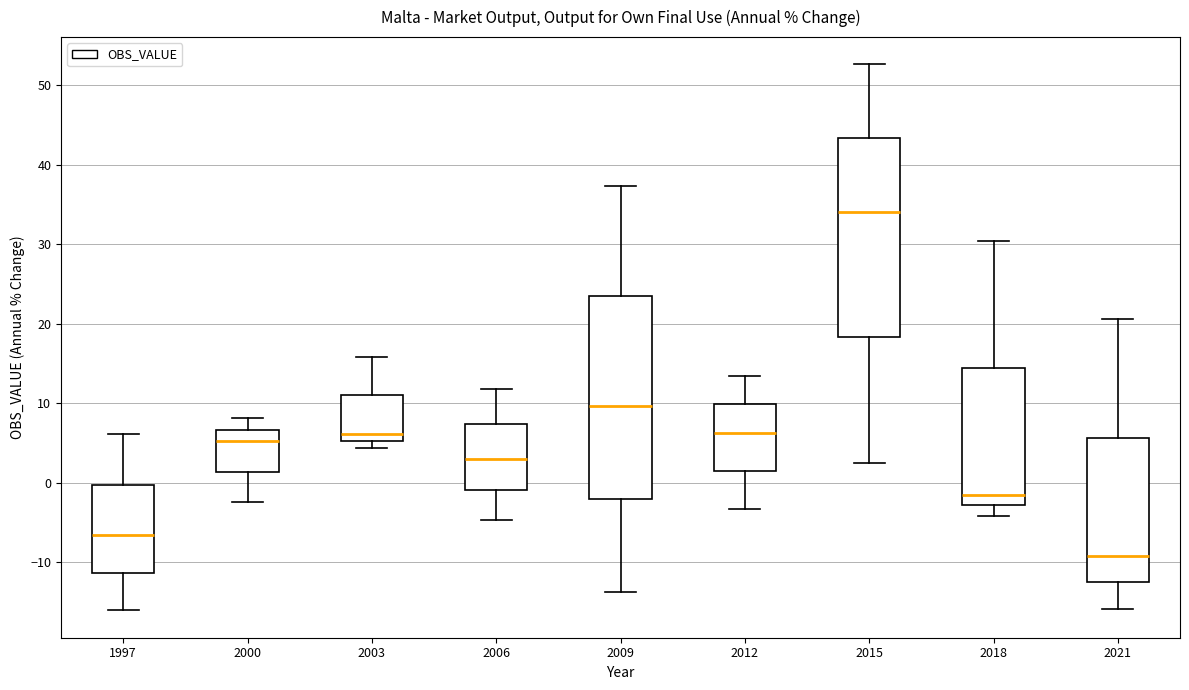

Which box's median line is the lowest?

2021